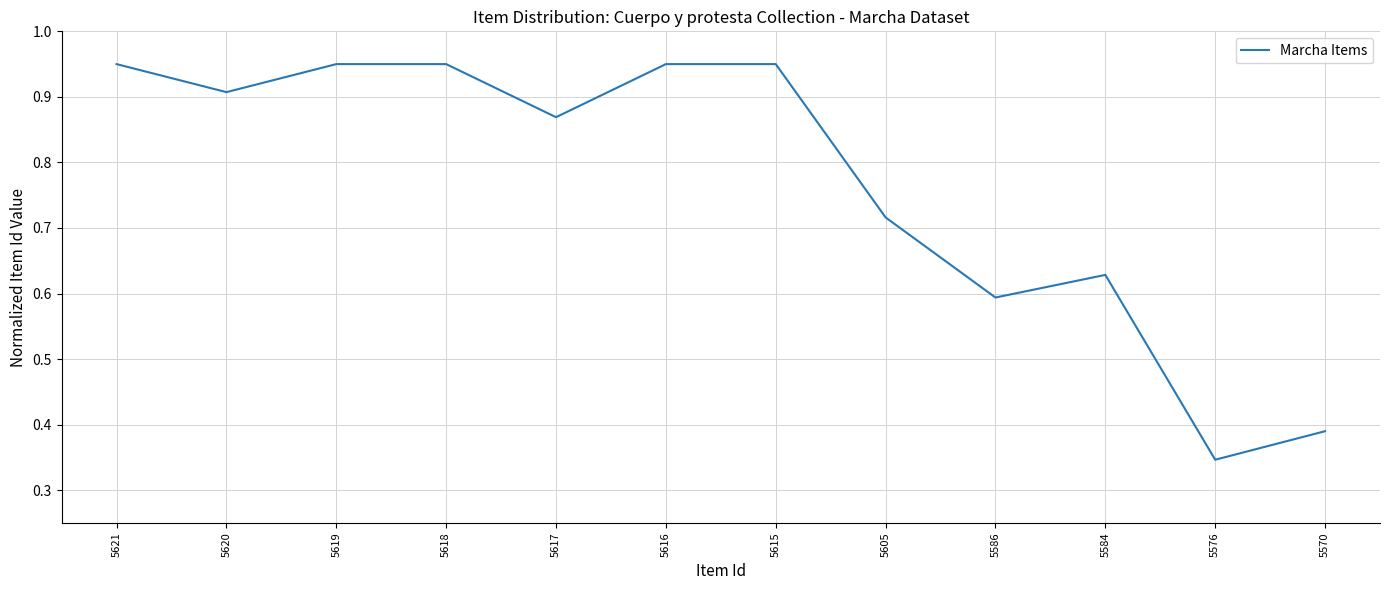

The value at 5616 is 1.7. True or false?

False